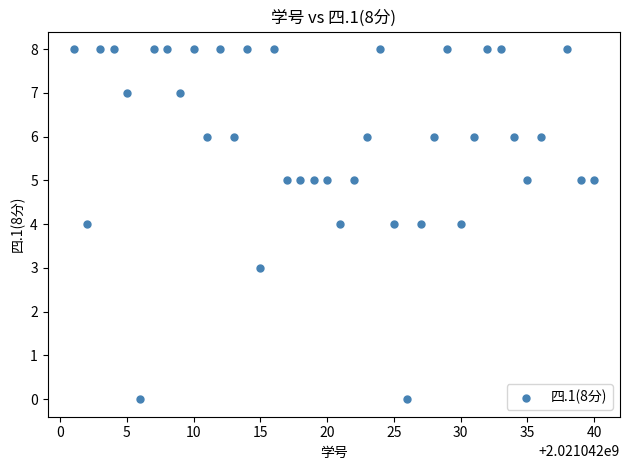

What is the range of Y values (max minus min)?

8